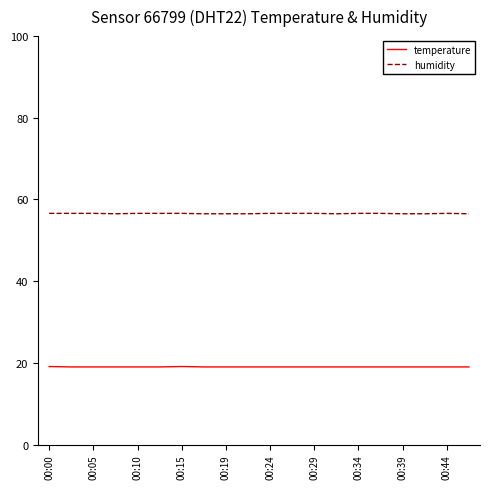

Does the chart display data point markers on the line(s)?

No